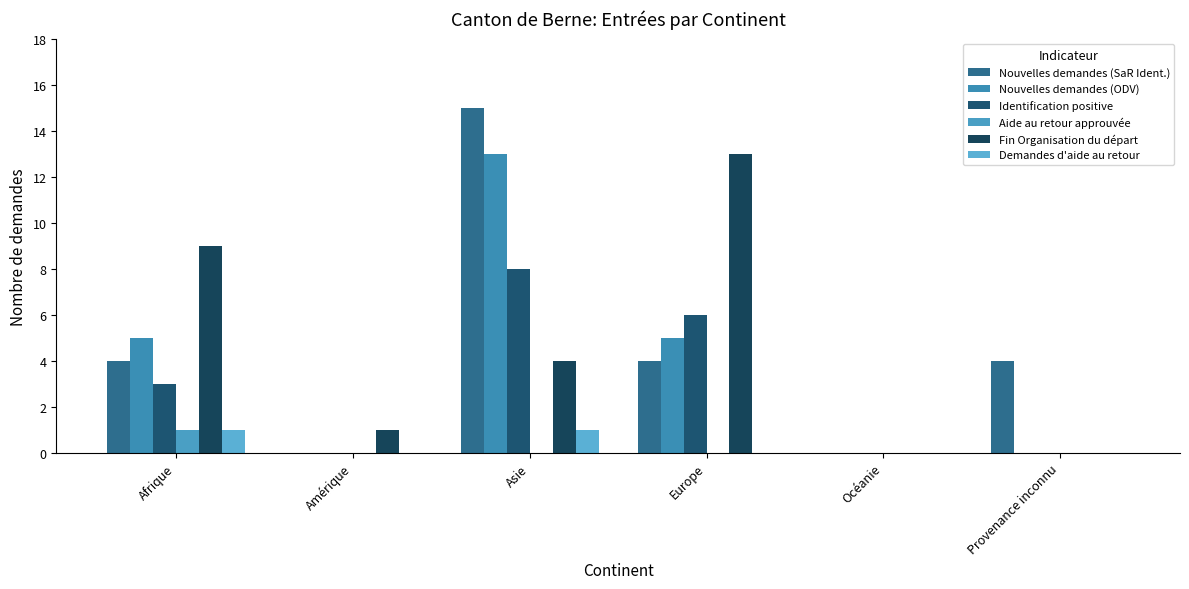

Rank the series at Océanie from lowest to highest value.

Nouvelles demandes (SaR Ident.), Nouvelles demandes (ODV), Identification positive, Aide au retour approuvée, Fin Organisation du départ, Demandes d'aide au retour